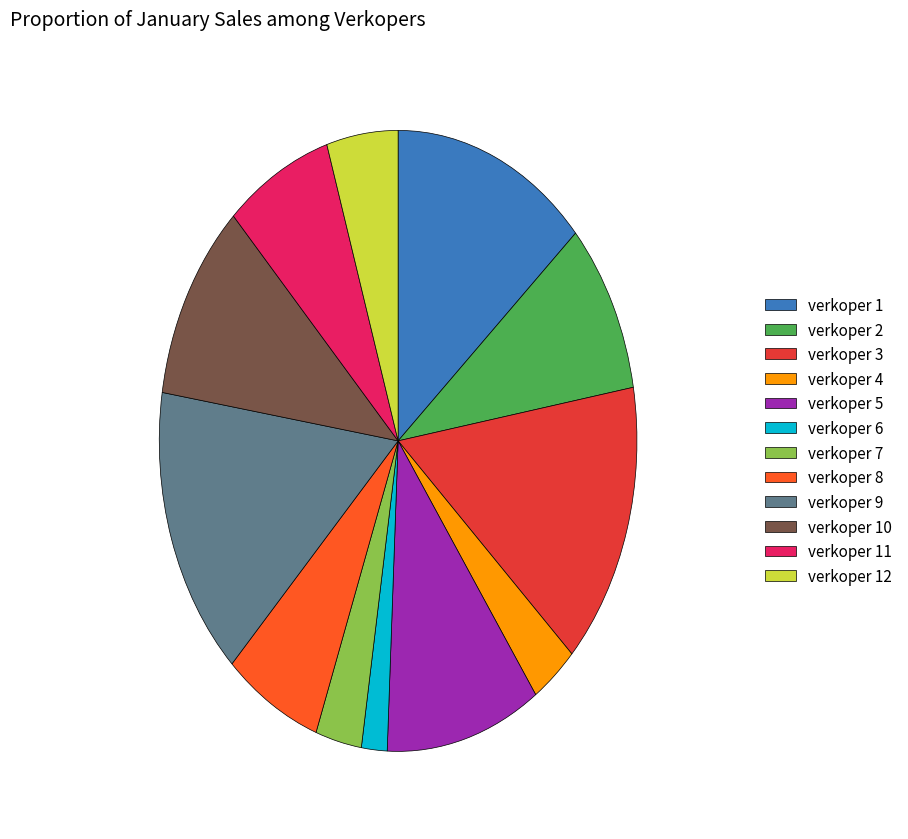

Which has a higher value, verkoper 1 or verkoper 7?

verkoper 1